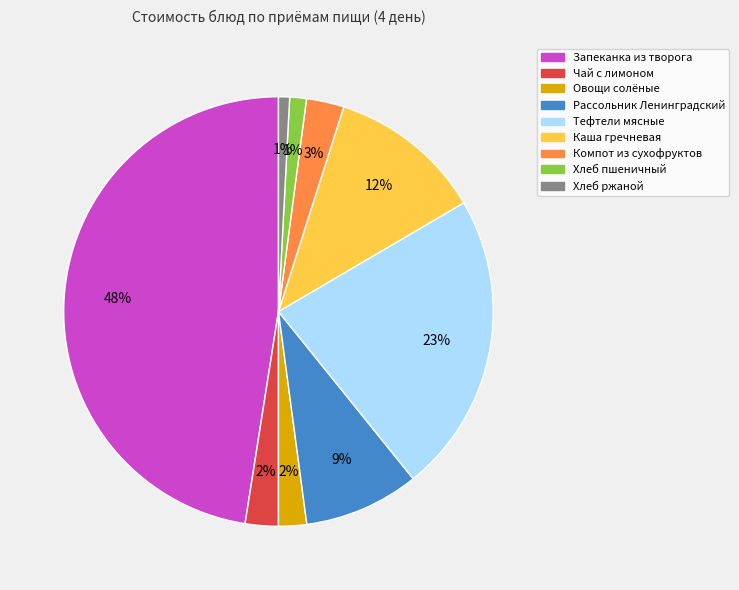

The Тефтели мясные slice represents 31% of the pie. True or false?

False